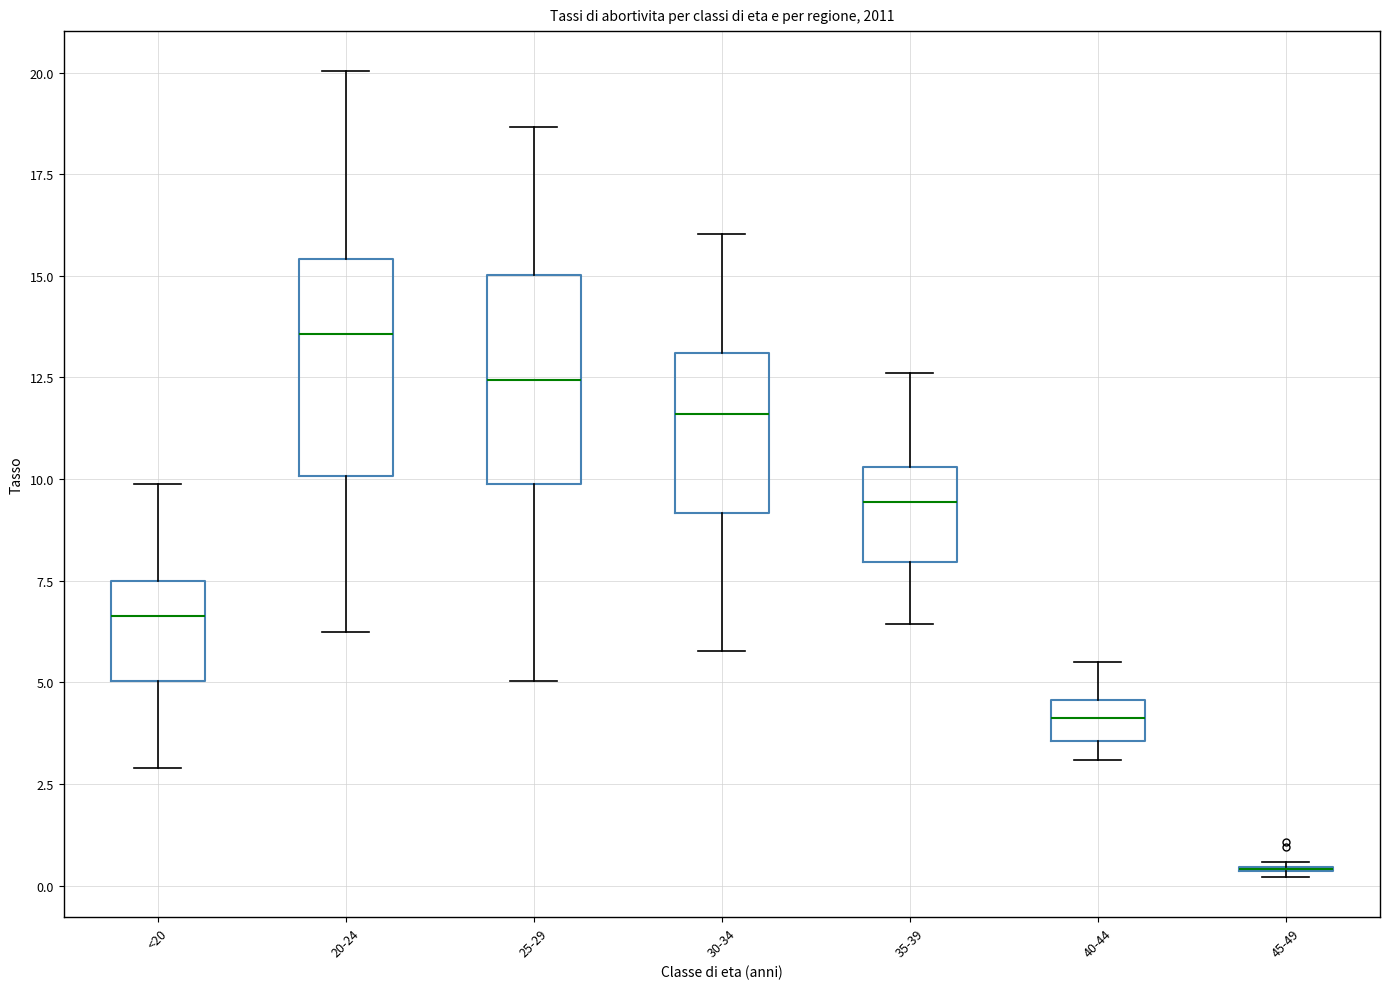

Reading left to right, transcribe this box plot: for each box, give where its median line is, the range the box spans, and where its two whiskers end, as read against the y-axis. The values are not printed on the chart, so give them approximately, as read against the axis.

<20: median 6.5, box 5.0 to 7.5, whiskers 3.0 to 10.0
20-24: median 13.5, box 10.0 to 15.5, whiskers 6.0 to 20.0
25-29: median 12.5, box 10.0 to 15.0, whiskers 5.0 to 18.5
30-34: median 11.5, box 9.0 to 13.0, whiskers 6.0 to 16.0
35-39: median 9.5, box 8.0 to 10.5, whiskers 6.5 to 12.5
40-44: median 4.0, box 3.5 to 4.5, whiskers 3.0 to 5.5
45-49: box collapsed to a line at 0.5, whiskers 0.0 to 0.5